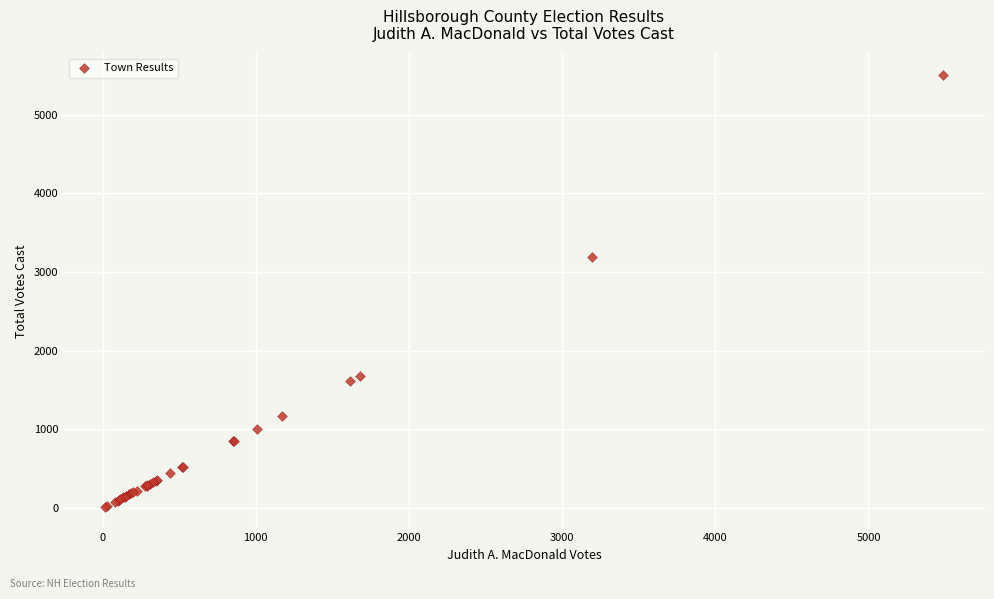

What Y value in the scatter plot is closest to 2760?

3197